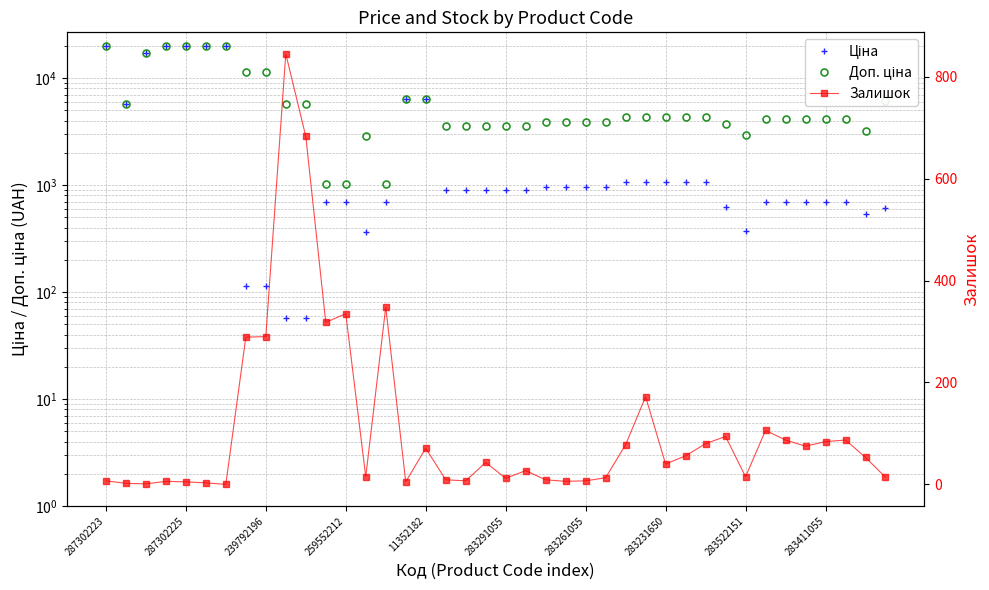

The Залишок series shows 53.0 at 38. True or false?

True